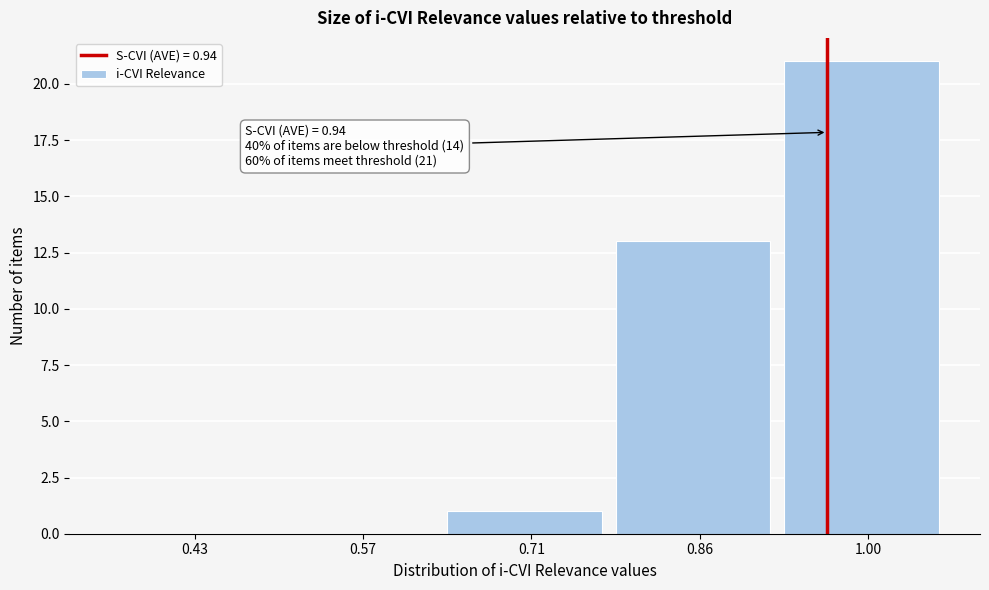

Reading left to right, transcribe all the data shown in this chart.

0.43=0	0.57=0	0.71=1	0.86=13	1.00=21